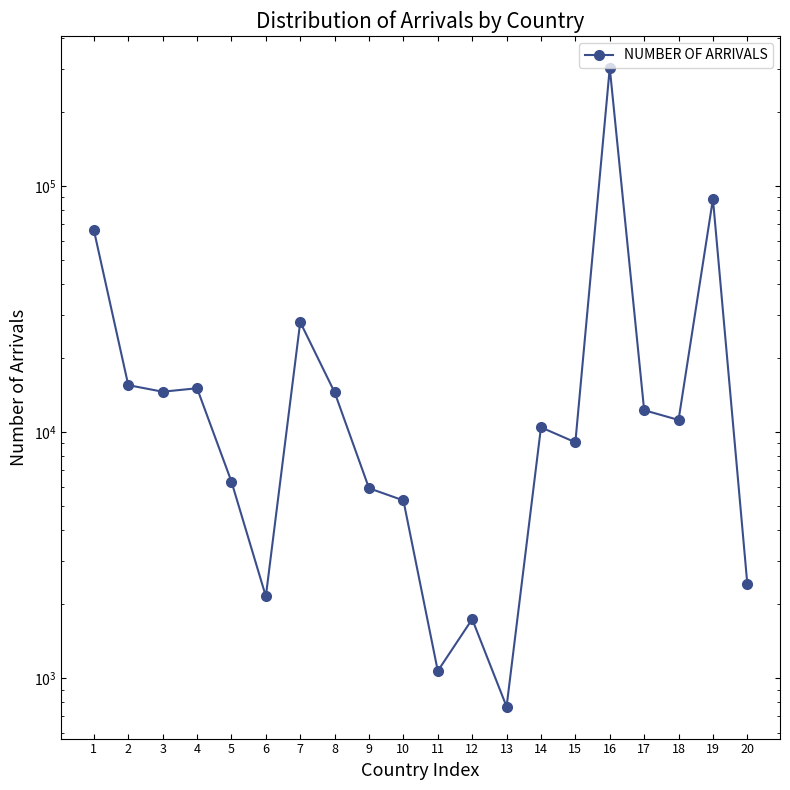

Where does the data first go above 11215?

1